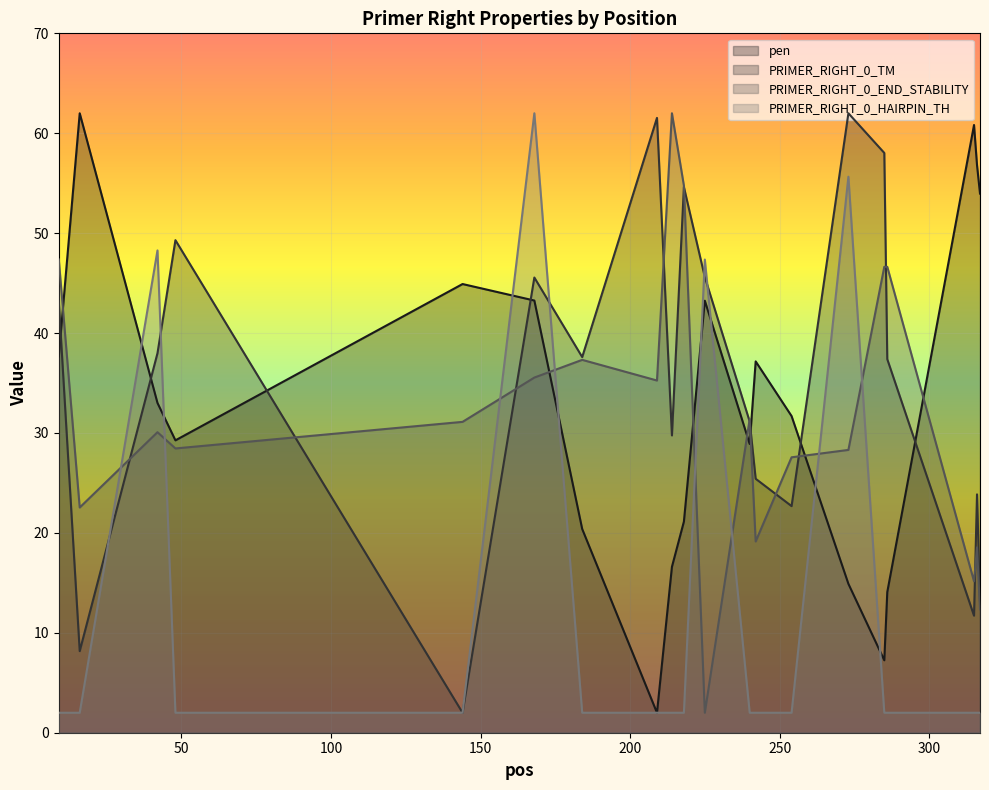

The value of pen at 254 is 31.7. True or false?

True